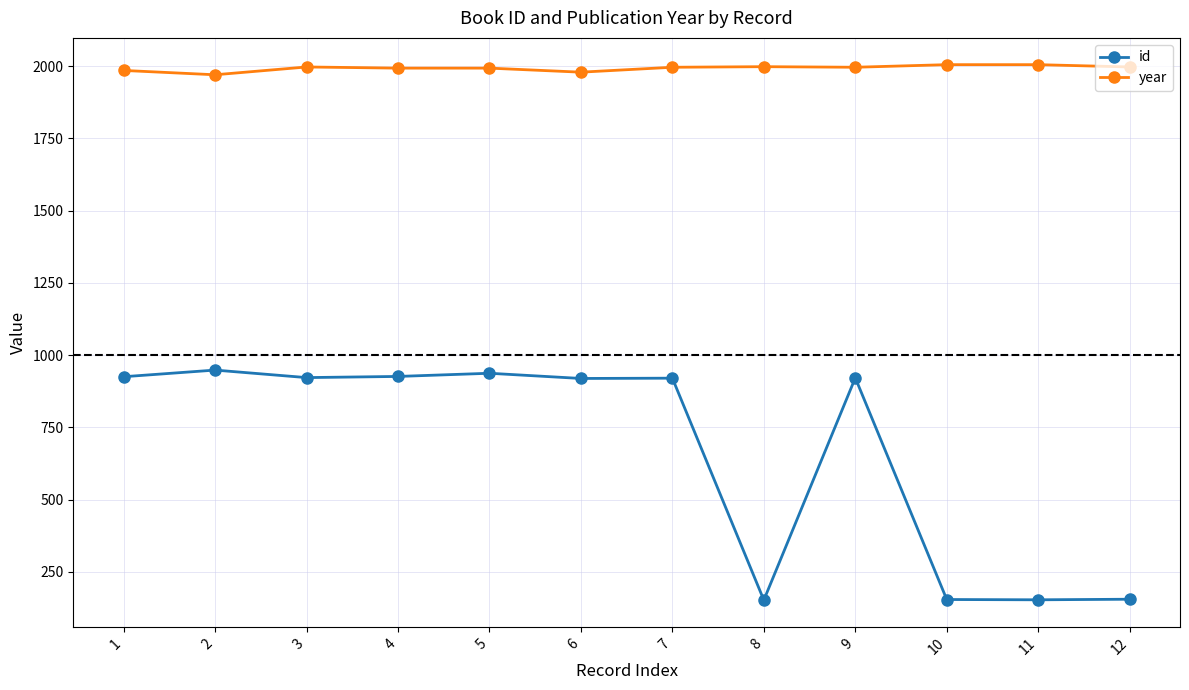

What is the spread (max minus min) of values at 3?

1075